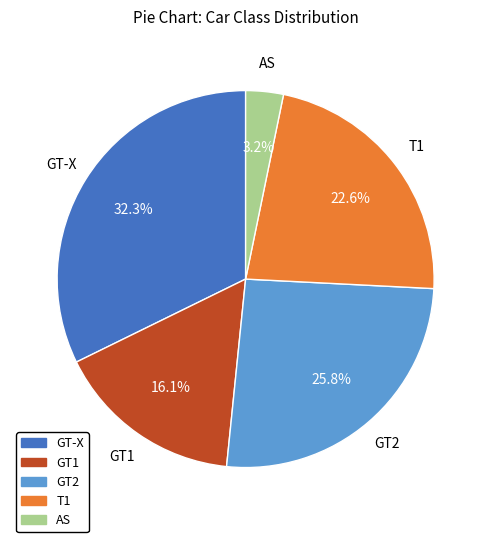

Do GT1 and T1 together represent more than half of the pie?

No